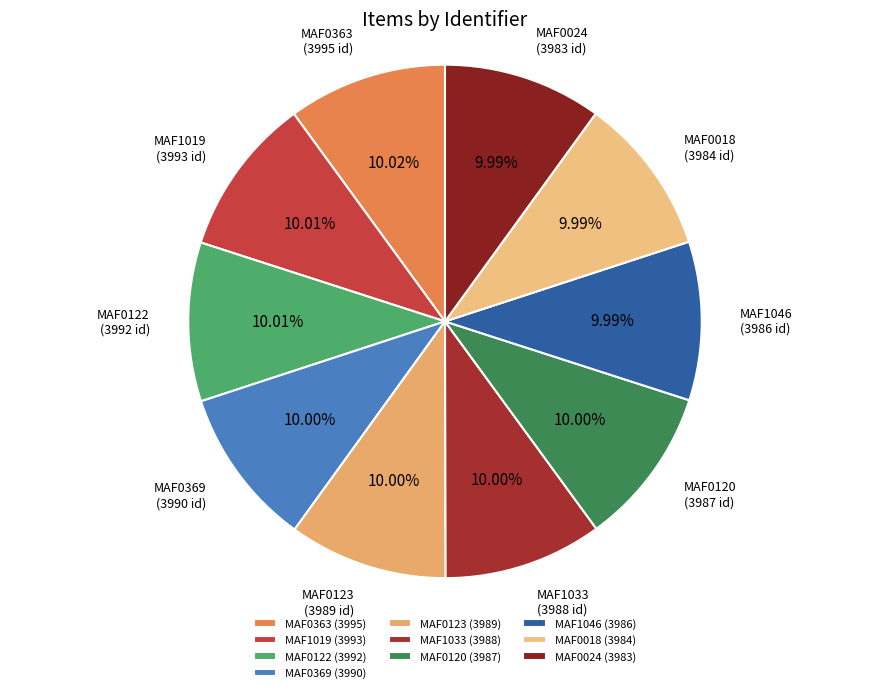

How many segments does this pie chart have?

10